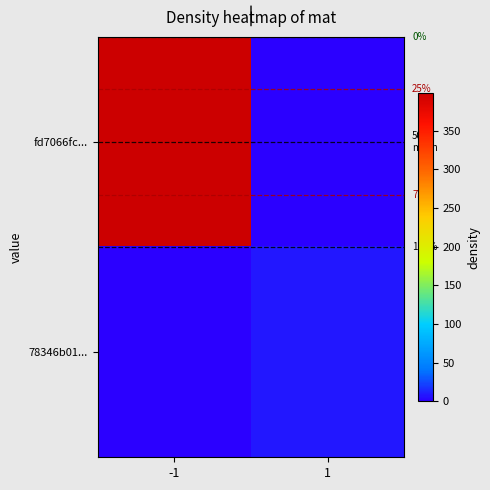

What is the average value of the fd7066fc... series?

199.5